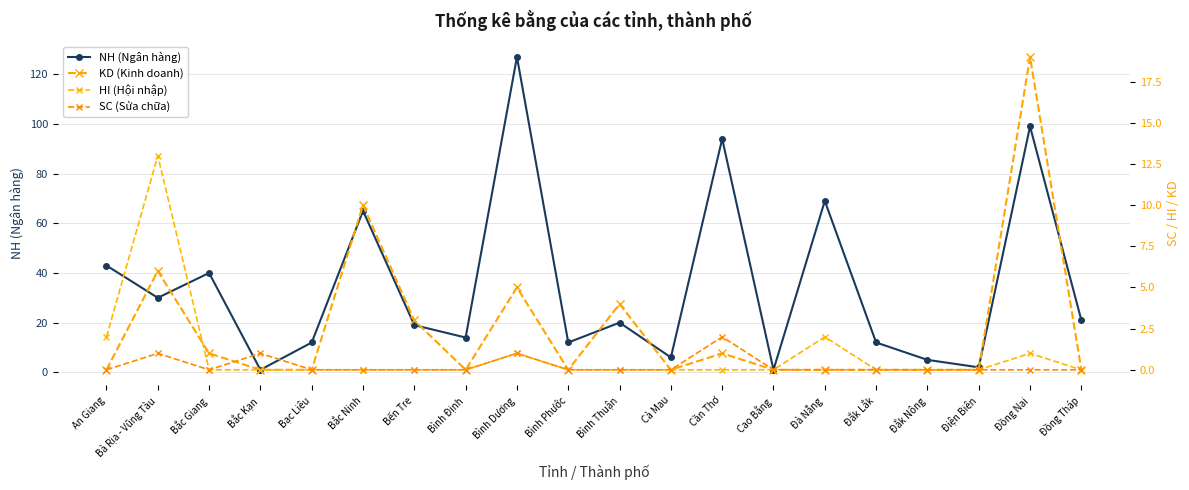

The value of NH (Ngân hàng) at Cà Mau is 3. True or false?

False